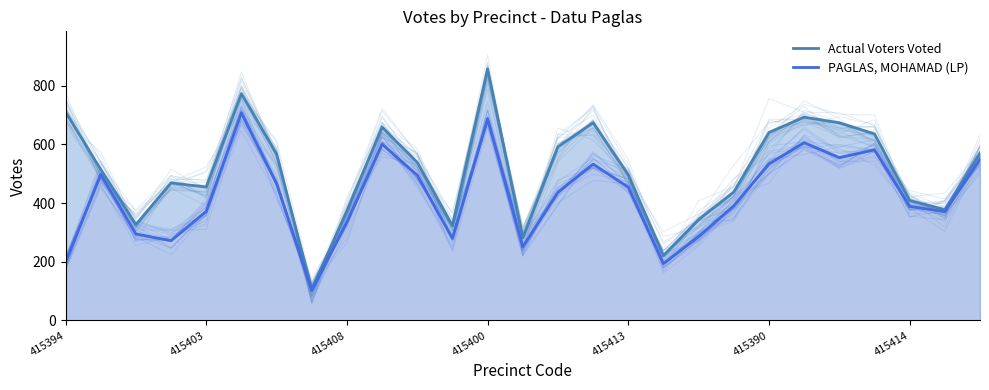

How many data points in PAGLAS, MOHAMAD (LP) are above 437?

13